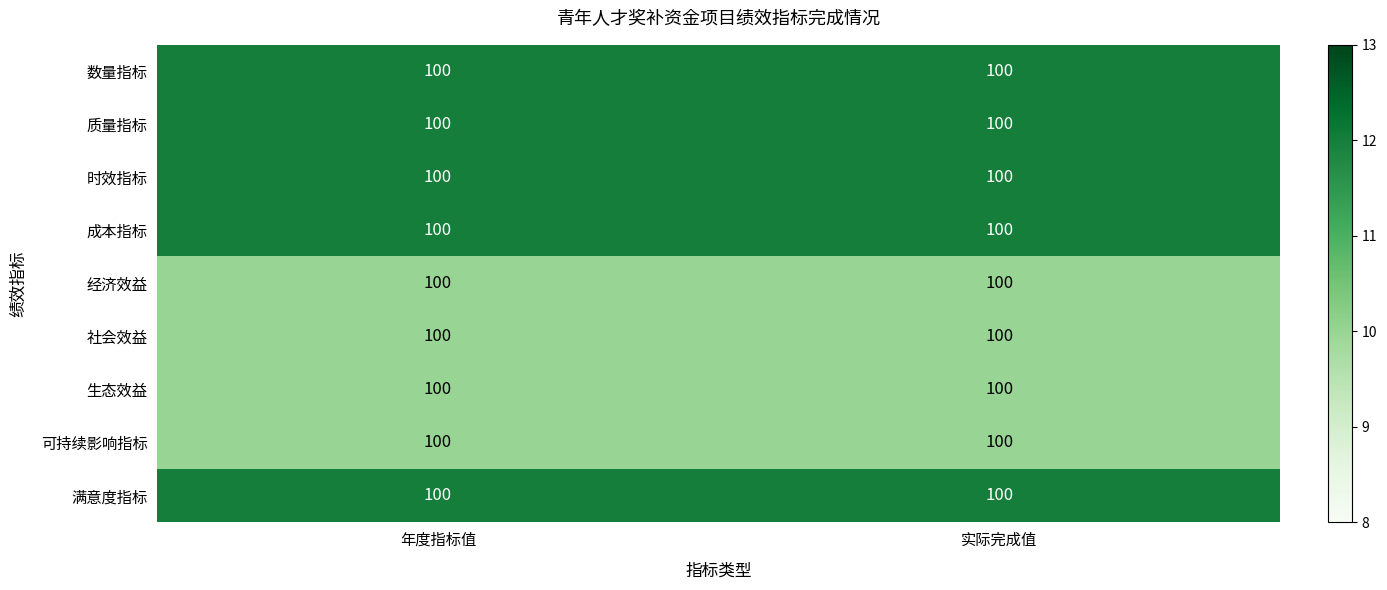

How many series are shown in this chart?

9